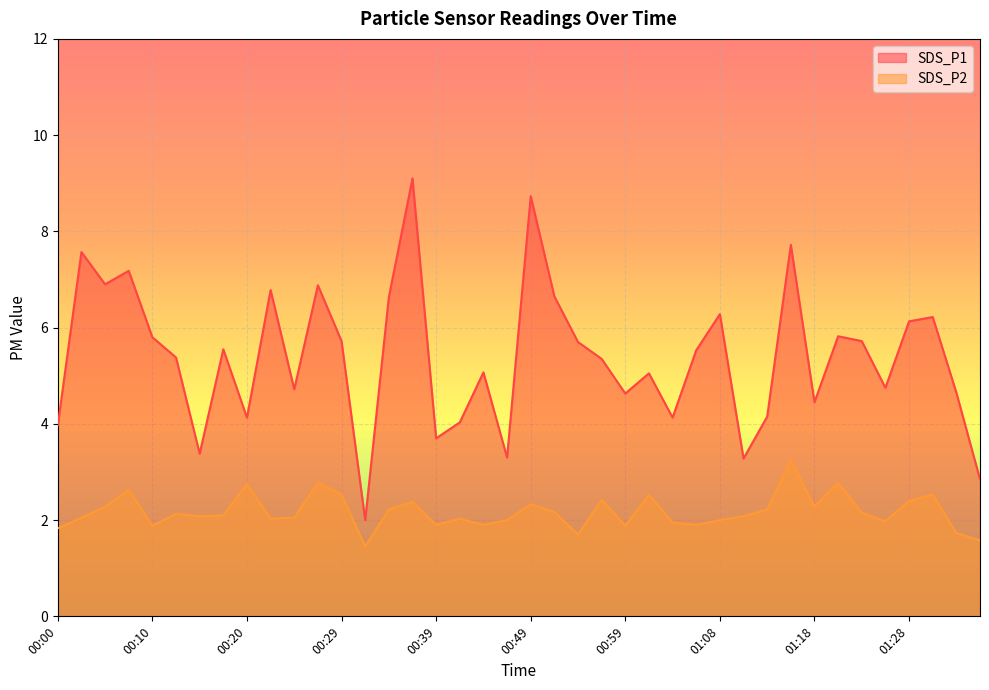

What position from the right is 00:42?

23